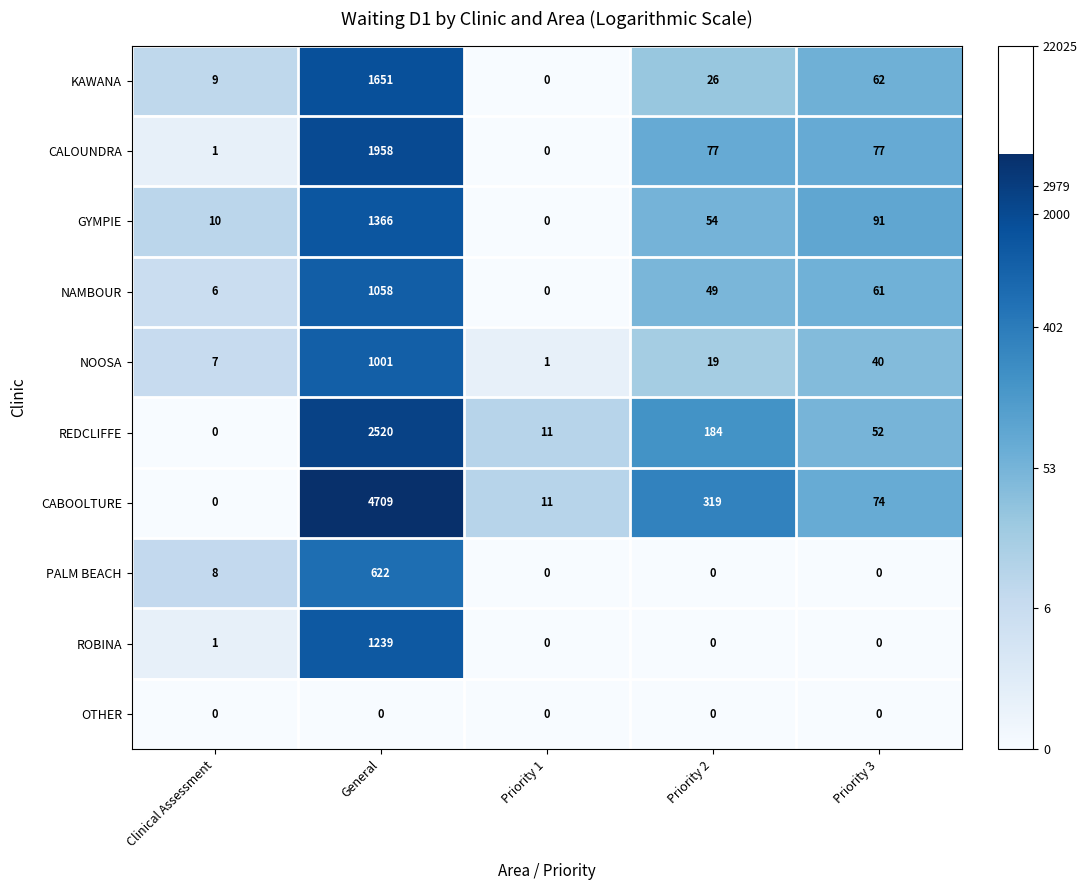

Is it true that OTHER equals 0 at Priority 3?

True